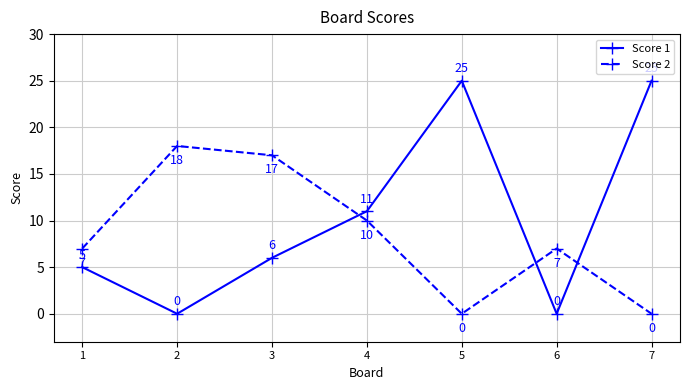

List the series in order of their peak value, highest first.

Score 1, Score 2